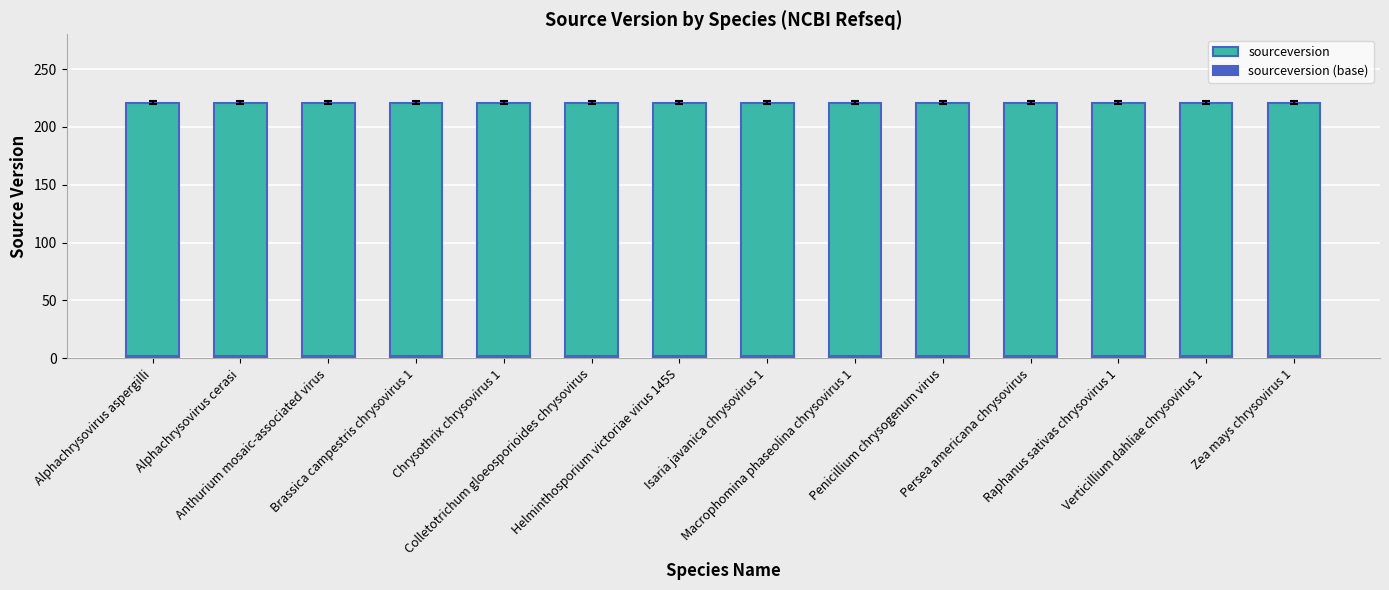

What is the maximum value for sourceversion?

221